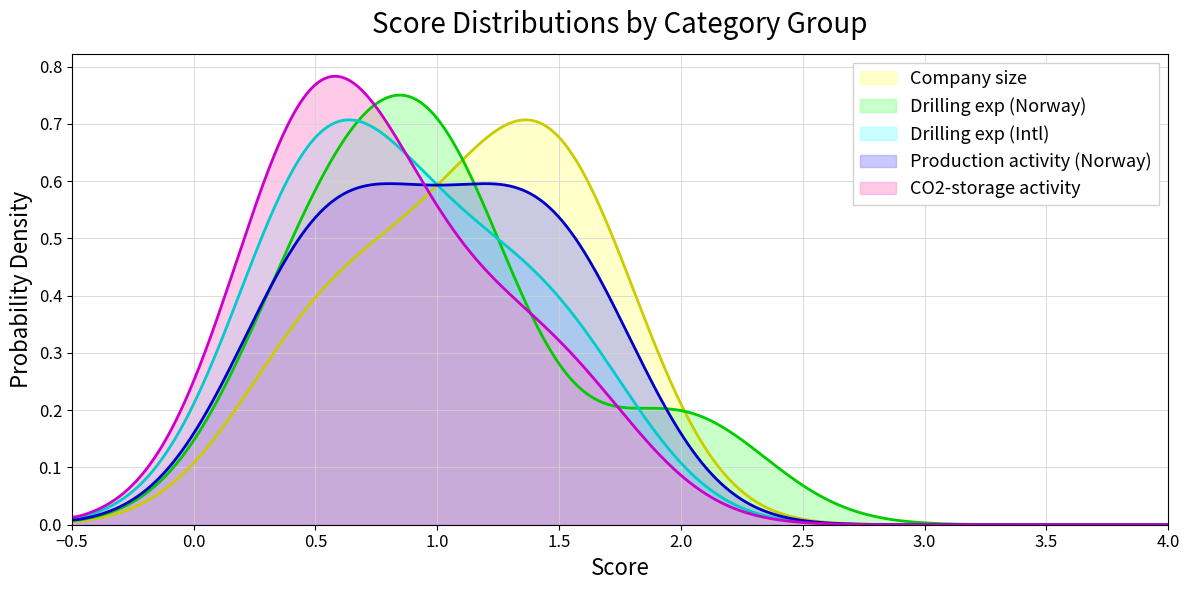

True or false: Company size has more than 0 interior local peaks.

True